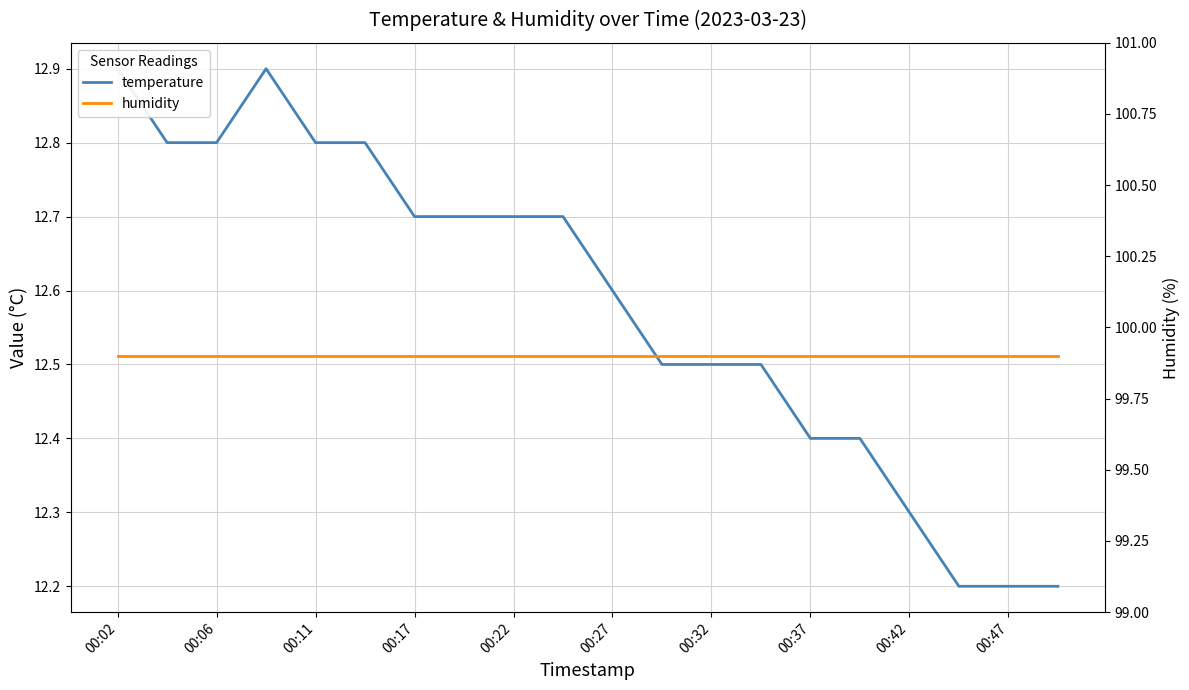

List the series in order of their peak value, highest first.

humidity, temperature